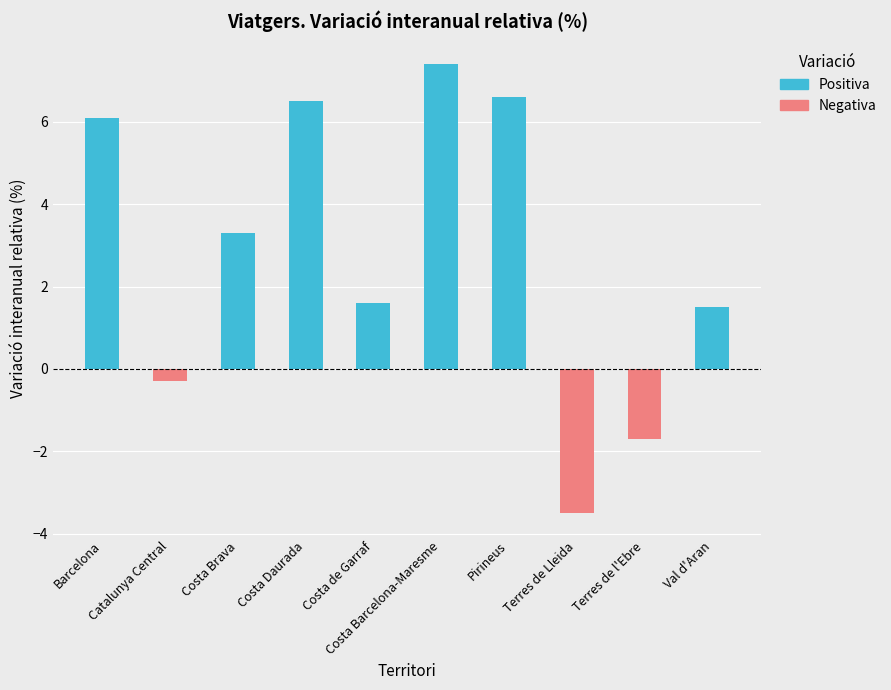

How many categories are shown in the chart?

10